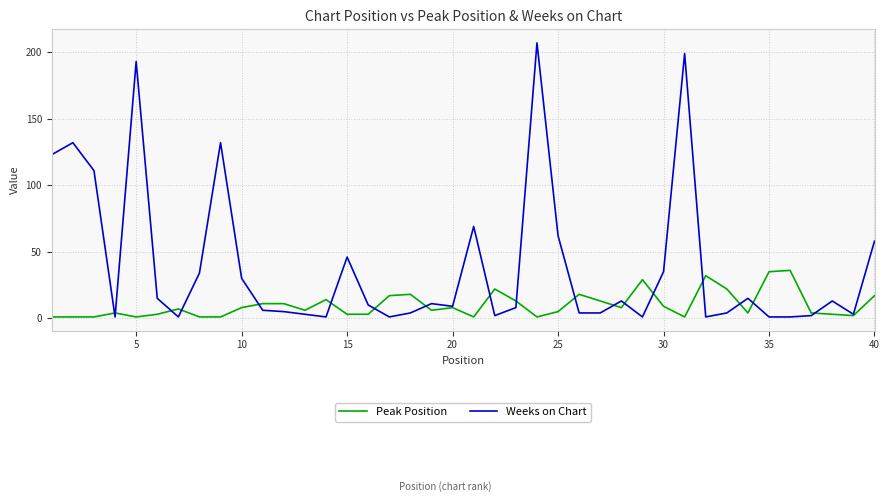

Reading left to right, extract all data points from this chart.

Peak Position: 1	1	1	4	1	3	7	1	1	8	11	11	6	14	3	3	17	18	6	8	1	22	13	1	5	18	13	8	29	9	1	32	22	4	35	36	4	3	2	17
Weeks on Chart: 123	132	111	1	193	15	1	34	132	30	6	5	3	1	46	10	1	4	11	9	69	2	8	207	62	4	4	13	1	35	199	1	4	15	1	1	2	13	3	58